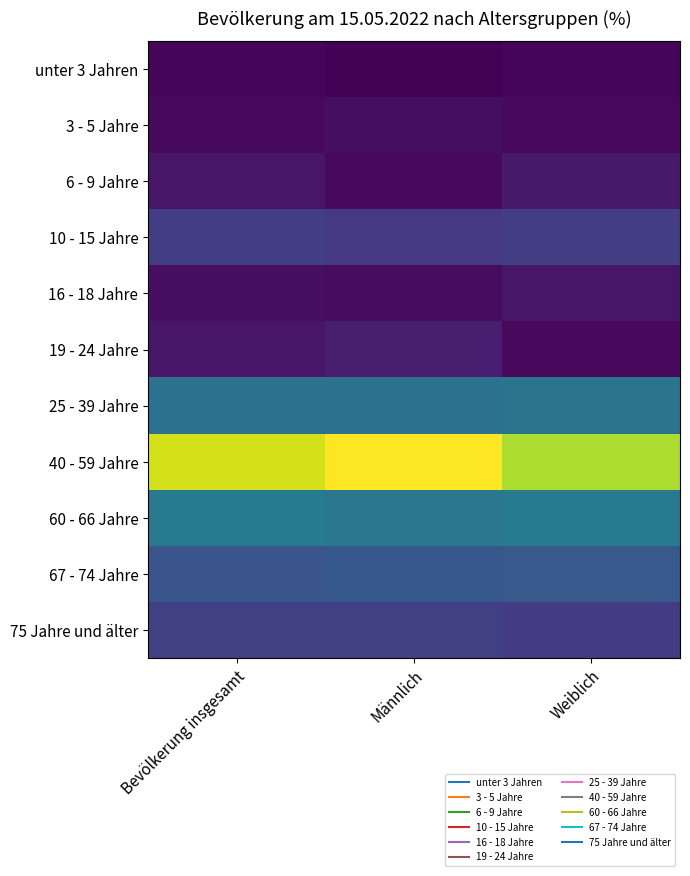

Rank the series at Weiblich from lowest to highest value.

unter 3 Jahren, 3 - 5 Jahre, 19 - 24 Jahre, 16 - 18 Jahre, 6 - 9 Jahre, 75 Jahre und älter, 10 - 15 Jahre, 67 - 74 Jahre, 25 - 39 Jahre, 60 - 66 Jahre, 40 - 59 Jahre